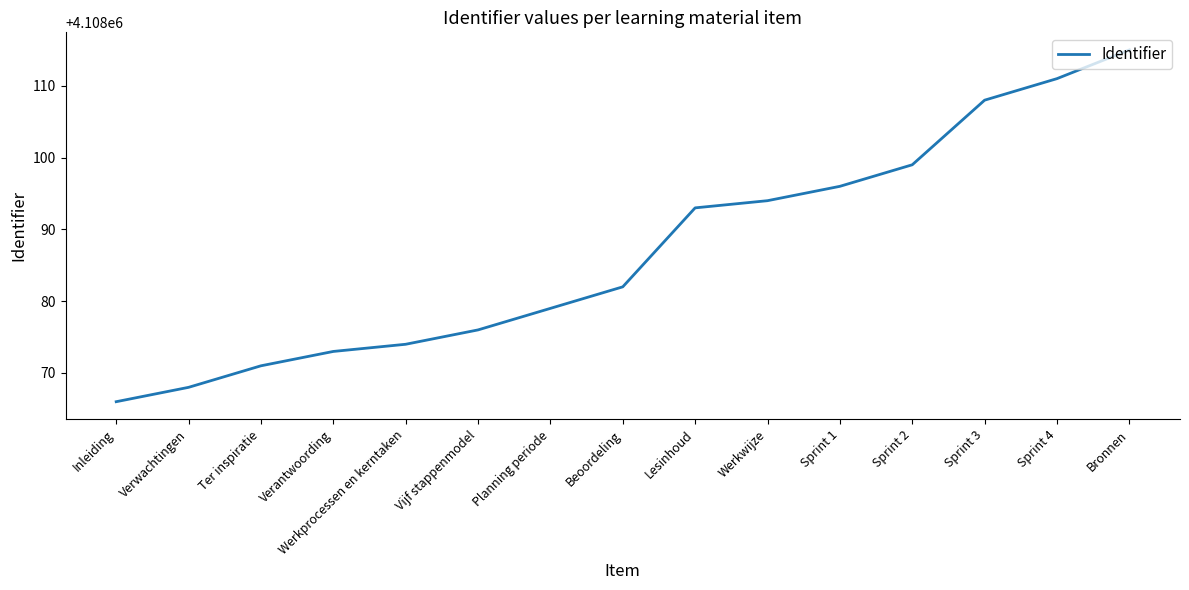

True or false: the data shows 2789539 at Ter inspiratie.

False